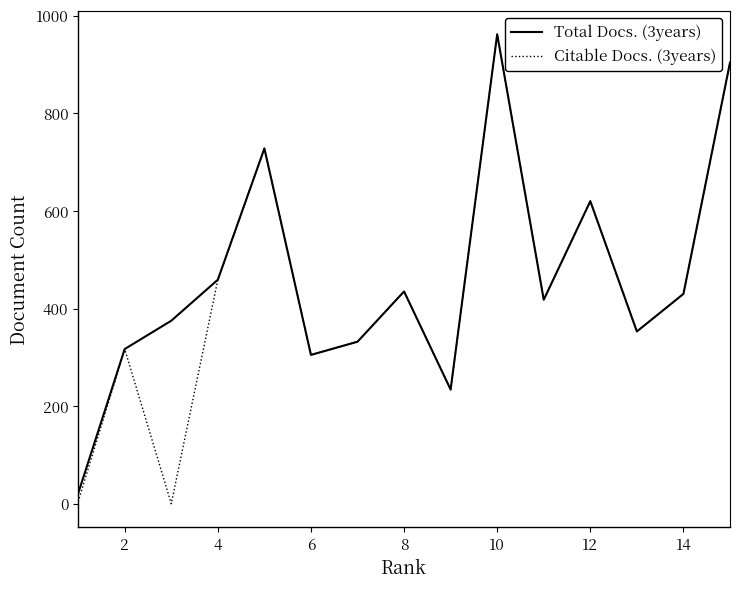

What is the maximum value shown in the chart?

962